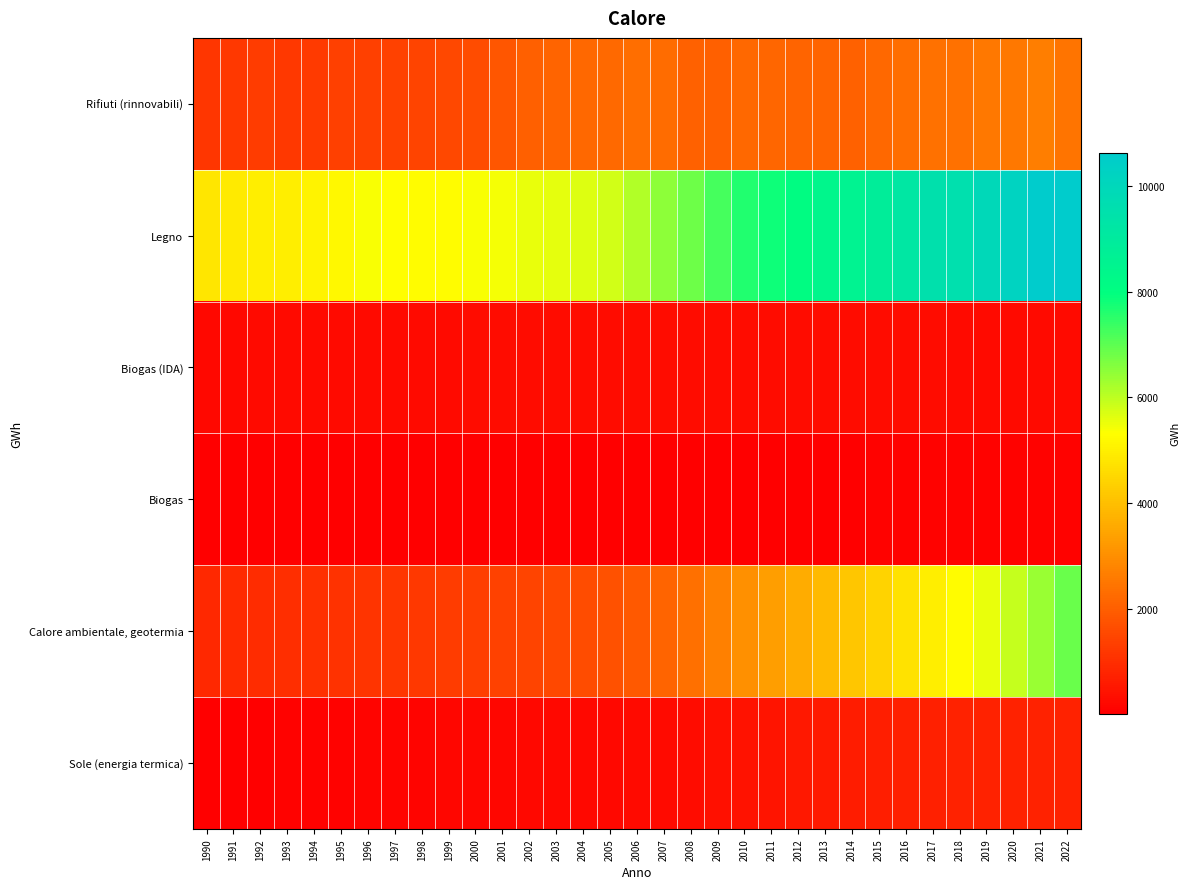

Reading left to right, list all the values displayed in this chart.

Rifiuti (rinnovabili): 1990=1143.5	1991=1211.7	1992=1256.6	1993=1190.5	1994=1234.5	1995=1362.9	1996=1348.7	1997=1403.1	1998=1435.8	1999=1518.1	2000=1608.9	2001=1833.9	2002=2003.7	2003=2105.0	2004=2177.9	2005=2240.4	2006=2299.2	2007=2282.2	2008=2046.0	2009=2008.3	2010=2174.7	2011=2128.4	2012=2094.6	2013=2097.8	2014=2052.7	2015=2197.2	2016=2320.3	2017=2409.4	2018=2398.4	2019=2539.3	2020=2511.9	2021=2640.7	2022=2445.4
Legno: 1990=4815.1	1991=4886.5	1992=4947.7	1993=4978.9	1994=5082.4	1995=5181.5	1996=5389.1	1997=5299.5	1998=5259.5	1999=5238.7	2000=5373.8	2001=5430.2	2002=5529.1	2003=5594.1	2004=5667.1	2005=5792.1	2006=6121.7	2007=6500.3	2008=6837.8	2009=7236.7	2010=7617.7	2011=7814.9	2012=8080.3	2013=8412.4	2014=8583.0	2015=8878.2	2016=9201.2	2017=9533.6	2018=9579.5	2019=9959.8	2020=10247.9	2021=10623.1	2022=10617.1
Biogas (IDA): 1990=204.5	1991=210.6	1992=218.7	1993=229.0	1994=230.7	1995=232.0	1996=236.7	1997=242.0	1998=255.5	1999=259.7	2000=262.7	2001=268.1	2002=270.6	2003=271.5	2004=273.6	2005=270.9	2006=274.6	2007=275.5	2008=276.9	2009=277.1	2010=286.9	2011=298.3	2012=296.9	2013=286.2	2014=285.3	2015=274.5	2016=270.1	2017=267.7	2018=253.6	2019=251.1	2020=248.3	2021=249.2	2022=252.3
Biogas: 1990=11.5	1991=11.2	1992=15.5	1993=27.0	1994=31.2	1995=29.7	1996=31.5	1997=30.0	1998=27.2	1999=28.2	2000=29.4	2001=27.5	2002=23.9	2003=18.6	2004=18.2	2005=17.4	2006=19.1	2007=24.5	2008=23.6	2009=21.5	2010=24.9	2011=30.3	2012=43.2	2013=49.4	2014=50.4	2015=56.0	2016=58.0	2017=61.0	2018=85.3	2019=94.0	2020=84.9	2021=91.3	2022=91.5
Calore ambientale, geotermia: 1990=859.4	1991=902.8	1992=938.4	1993=971.2	1994=1012.3	1995=1057.1	1996=1097.5	1997=1145.4	1998=1205.8	1999=1270.3	2000=1326.4	2001=1386.0	2002=1456.9	2003=1524.2	2004=1606.4	2005=1715.4	2006=1881.0	2007=2097.3	2008=2373.9	2009=2700.1	2010=3014.3	2011=3314.0	2012=3599.9	2013=3872.8	2014=4155.8	2015=4438.6	2016=4701.5	2017=4962.4	2018=5245.2	2019=5558.7	2020=5932.5	2021=6355.6	2022=6869.9
Sole (energia termica): 1990=29.4	1991=37.8	1992=46.6	1993=56.8	1994=69.0	1995=83.0	1996=97.7	1997=111.6	1998=126.8	1999=141.6	2000=154.3	2001=166.6	2002=178.2	2003=189.1	2004=200.7	2005=214.9	2006=233.4	2007=256.0	2008=290.8	2009=343.4	2010=403.1	2011=459.7	2012=514.7	2013=567.2	2014=614.3	2015=655.2	2016=683.3	2017=703.7	2018=722.6	2019=734.0	2020=738.7	2021=739.6	2022=736.2